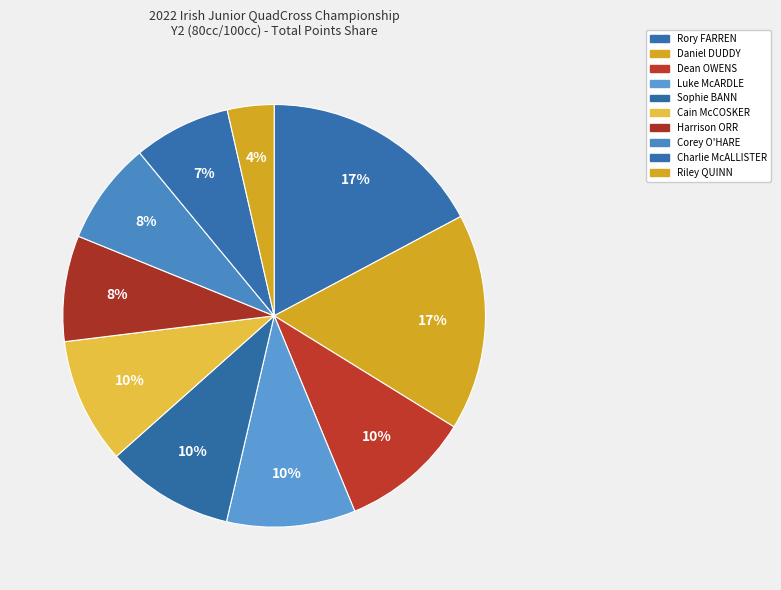

True or false: Daniel DUDDY accounts for 17% of the total.

True